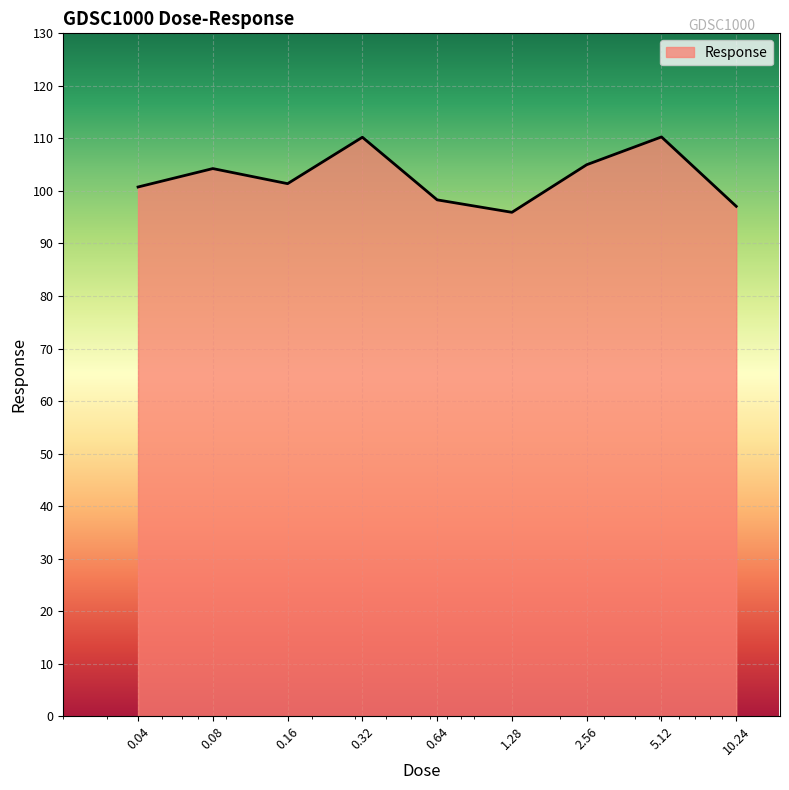

What is the greatest value displayed?

110.3